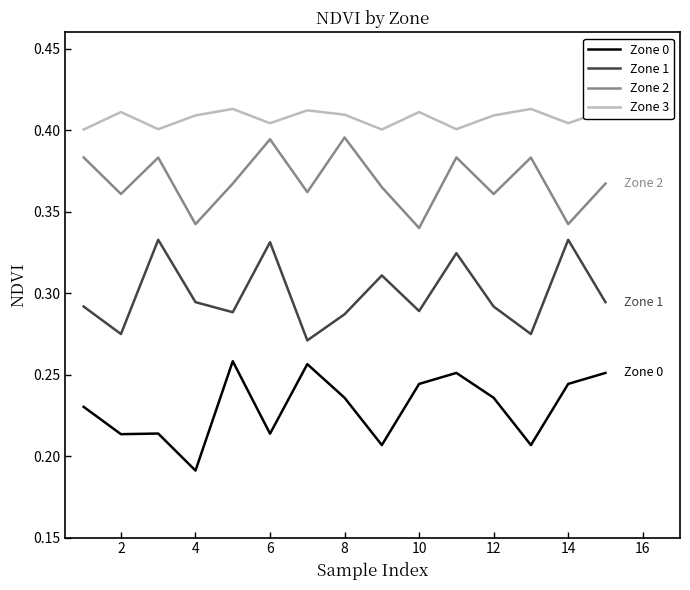

Does the chart display data point markers on the line(s)?

No